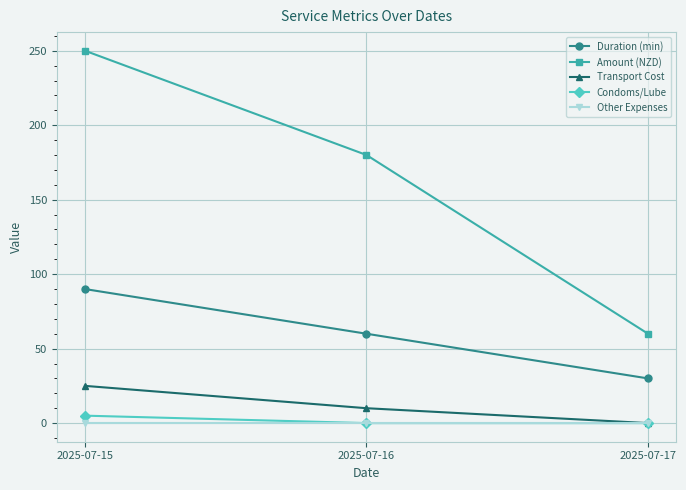

Between 2025-07-16 and 2025-07-17, which series saw the biggest shift?

Amount (NZD)